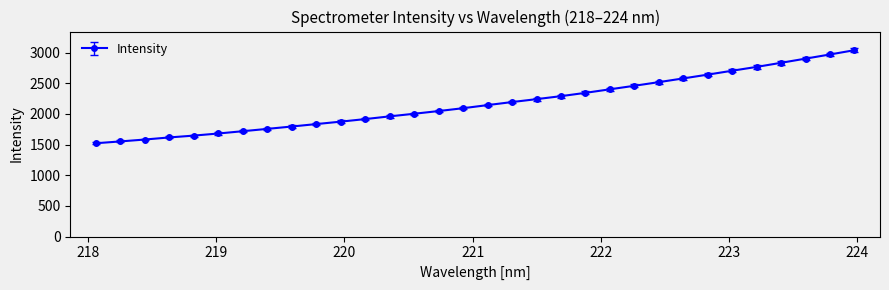

Does the chart display data point markers on the line(s)?

Yes